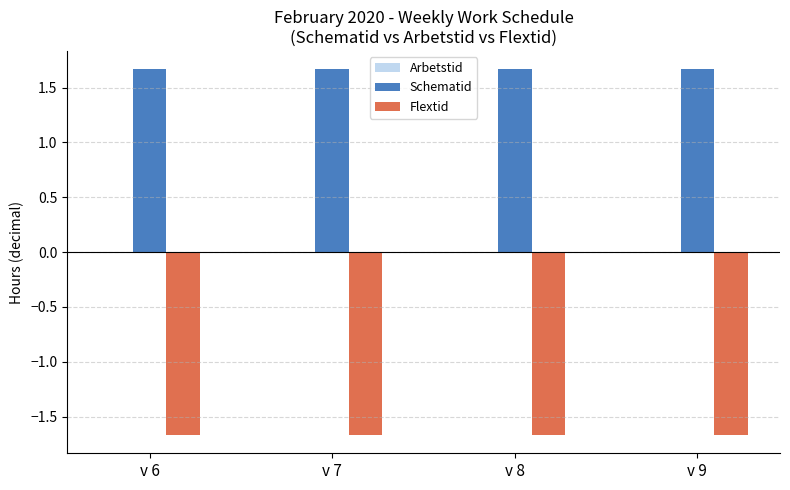

What is the minimum value shown in the chart?

-1.7